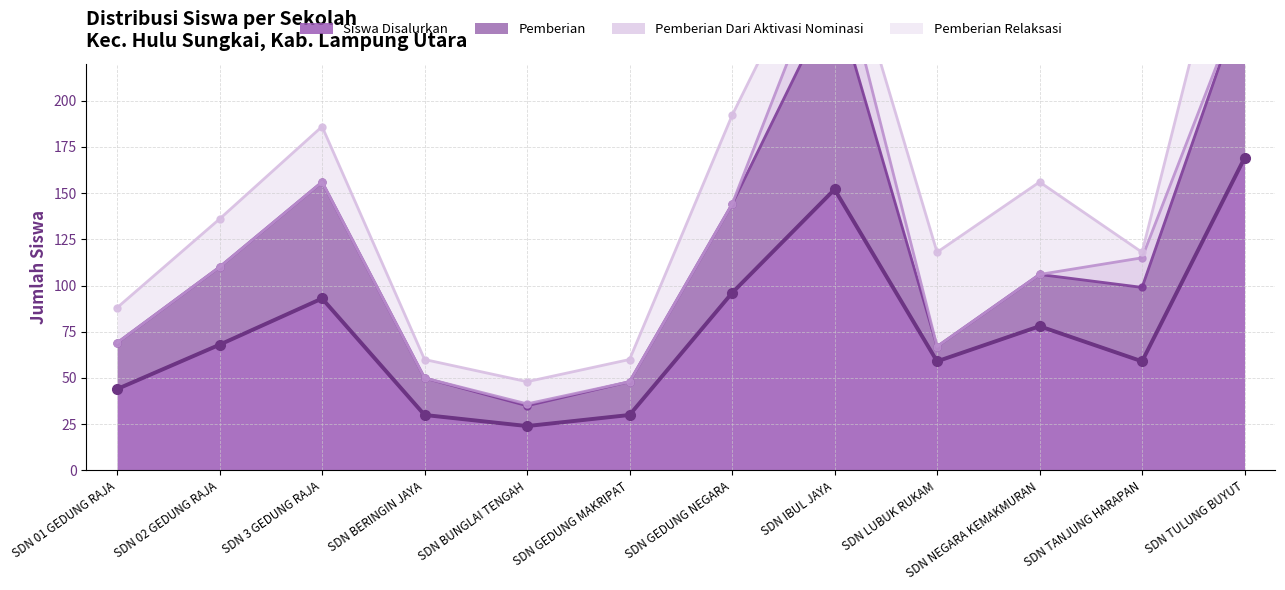

The Siswa Disalurkan series shows 150 at SDN GEDUNG NEGARA. True or false?

False